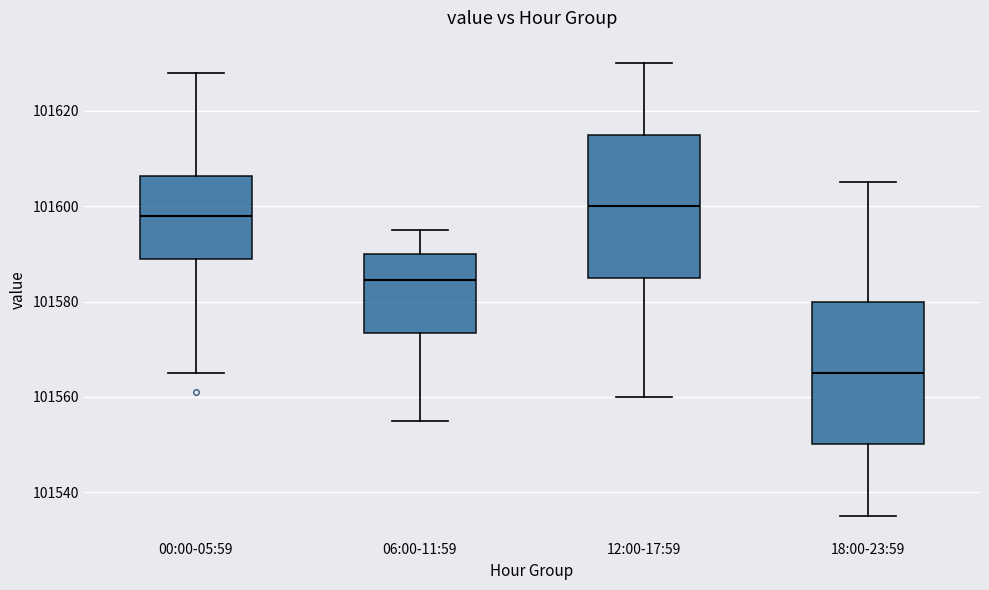

Where does the median line of the box for 06:00-11:59 sit on the y-axis? The values are not printed on the chart, so give them approximately, as read against the axis.

101584